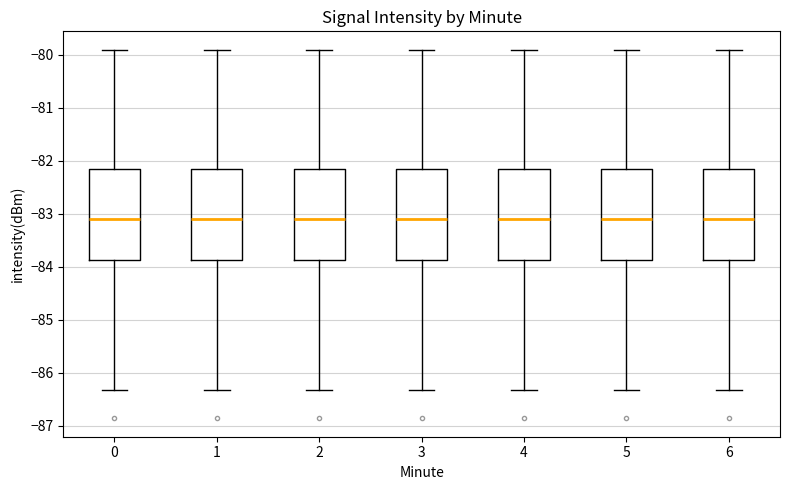

Reading left to right, transcribe this box plot: for each box, give where its median line is, the range the box spans, and where its two whiskers end, as read against the y-axis. The values are not printed on the chart, so give them approximately, as read against the axis.

0: median -83.1, box -83.9 to -82.2, whiskers -86.3 to -79.9
1: median -83.1, box -83.9 to -82.2, whiskers -86.3 to -79.9
2: median -83.1, box -83.9 to -82.2, whiskers -86.3 to -79.9
3: median -83.1, box -83.9 to -82.2, whiskers -86.3 to -79.9
4: median -83.1, box -83.9 to -82.2, whiskers -86.3 to -79.9
5: median -83.1, box -83.9 to -82.2, whiskers -86.3 to -79.9
6: median -83.1, box -83.9 to -82.2, whiskers -86.3 to -79.9